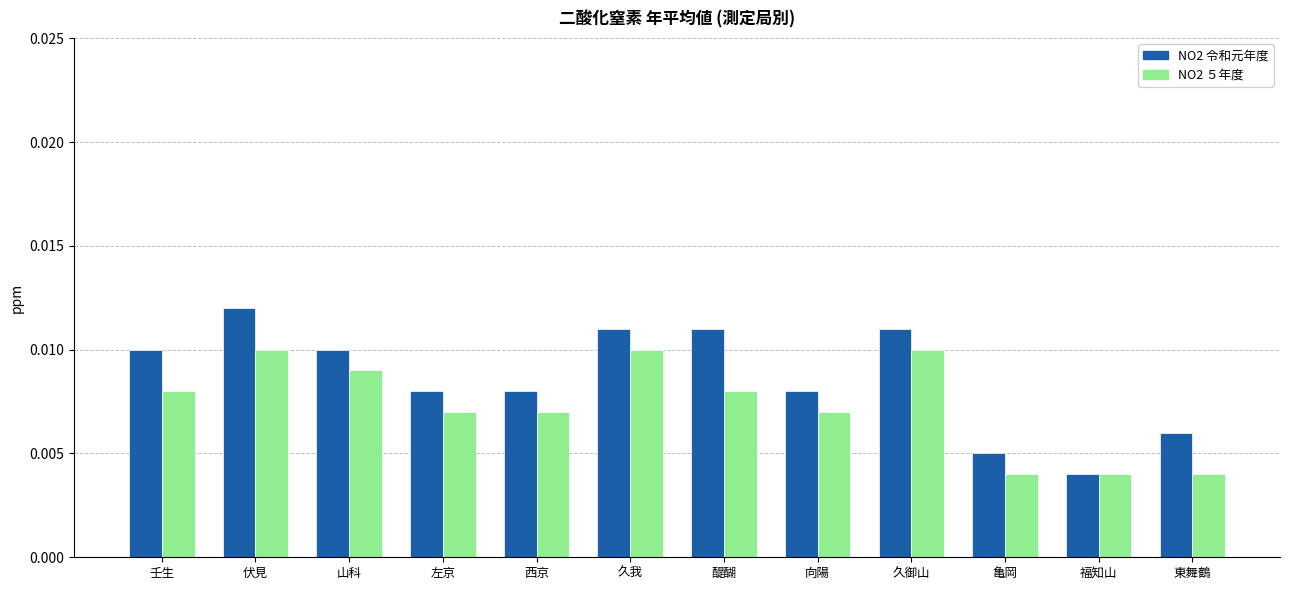

How many groups of bars are there?

12